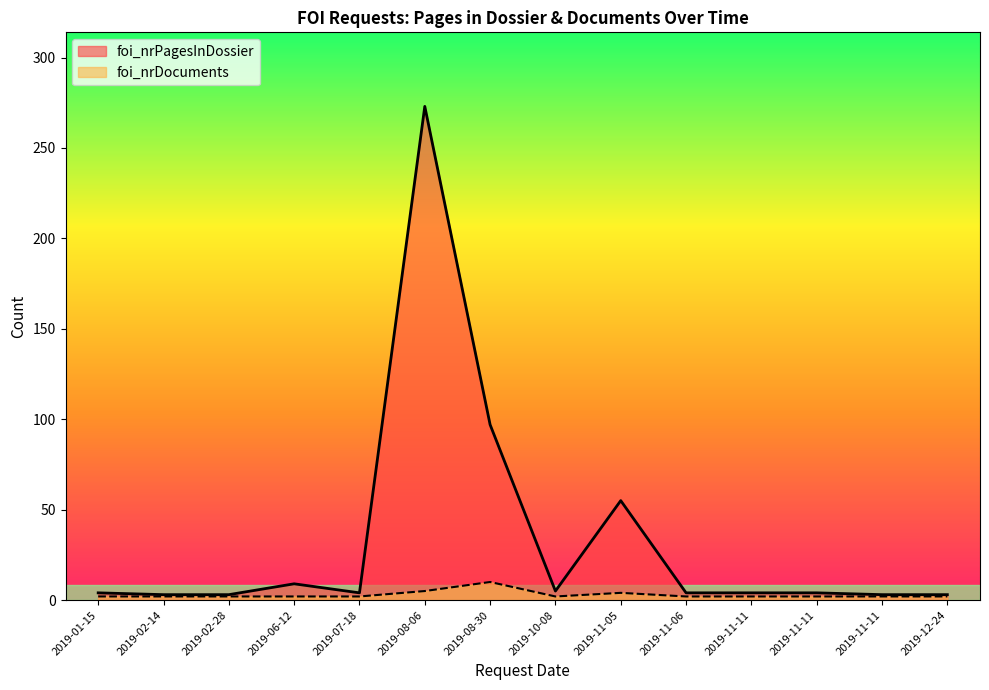

What is the value of the foi_nrDocuments point at the 8th from the left?

2